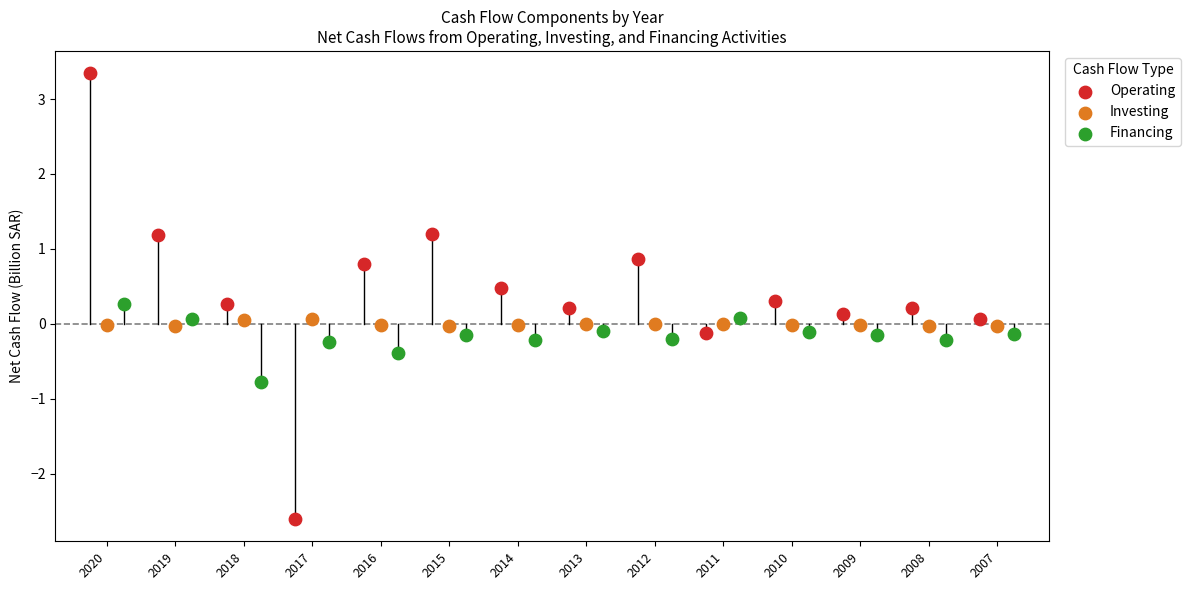

Which series has the widest spread of Y values?

Operating